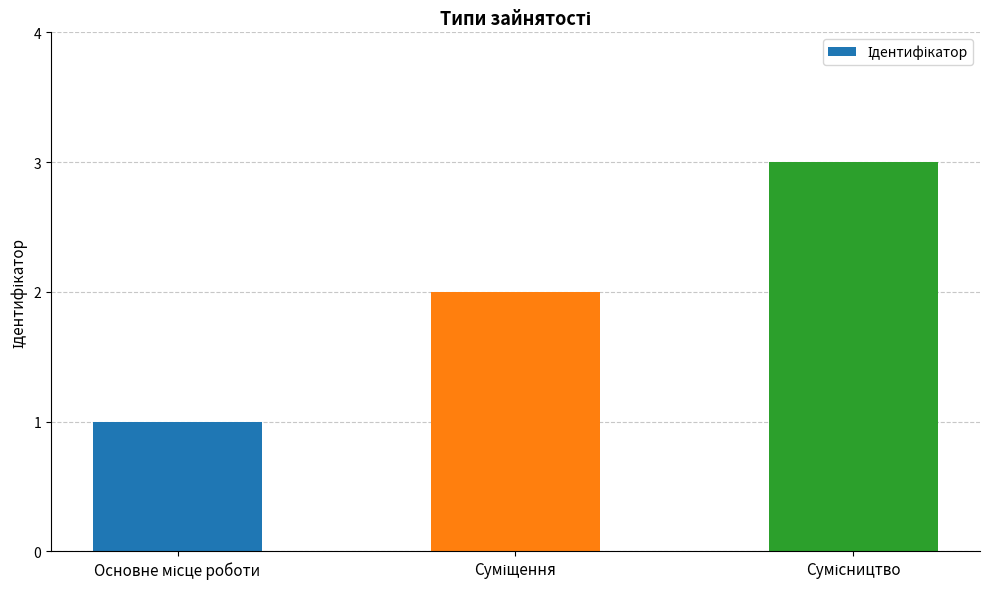

What is the greatest value displayed?

3